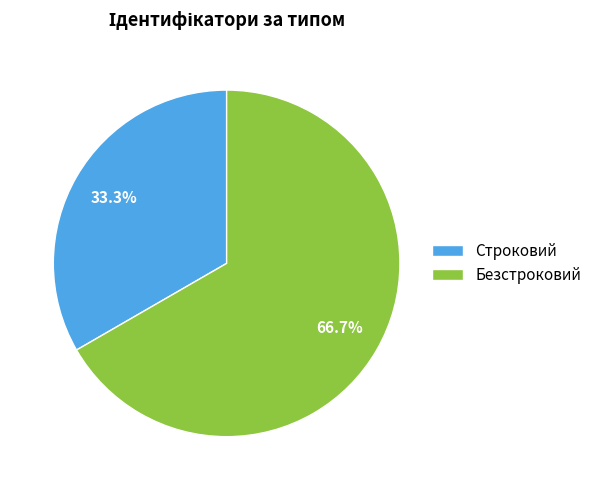

Which slice represents more than half of the pie?

Безстроковий